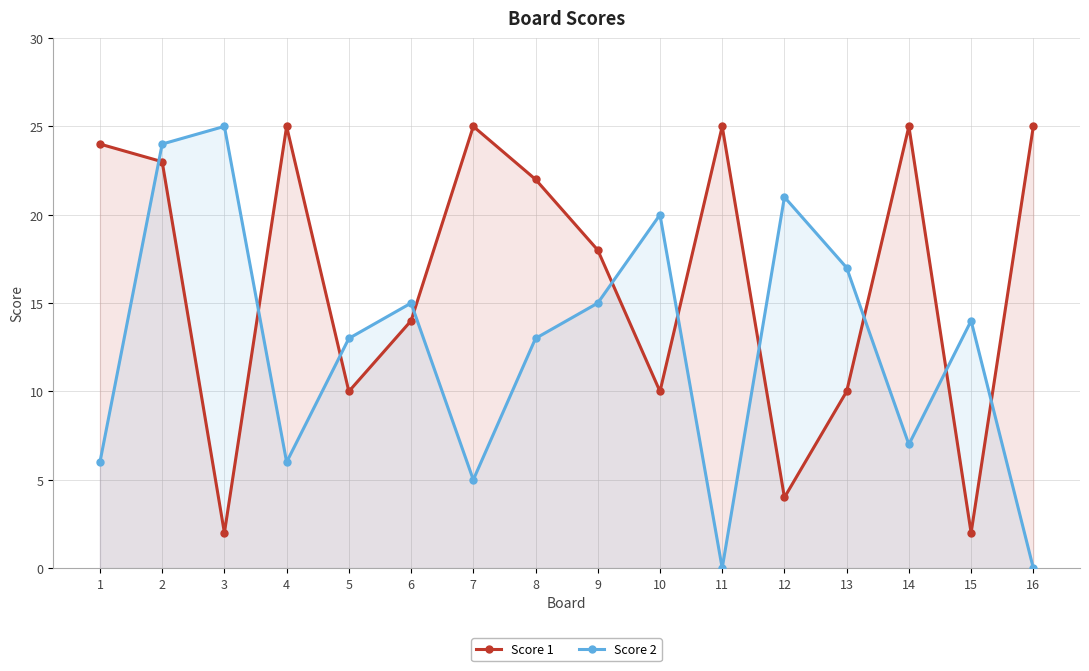

At which category does the chart reach its minimum across all series?

11